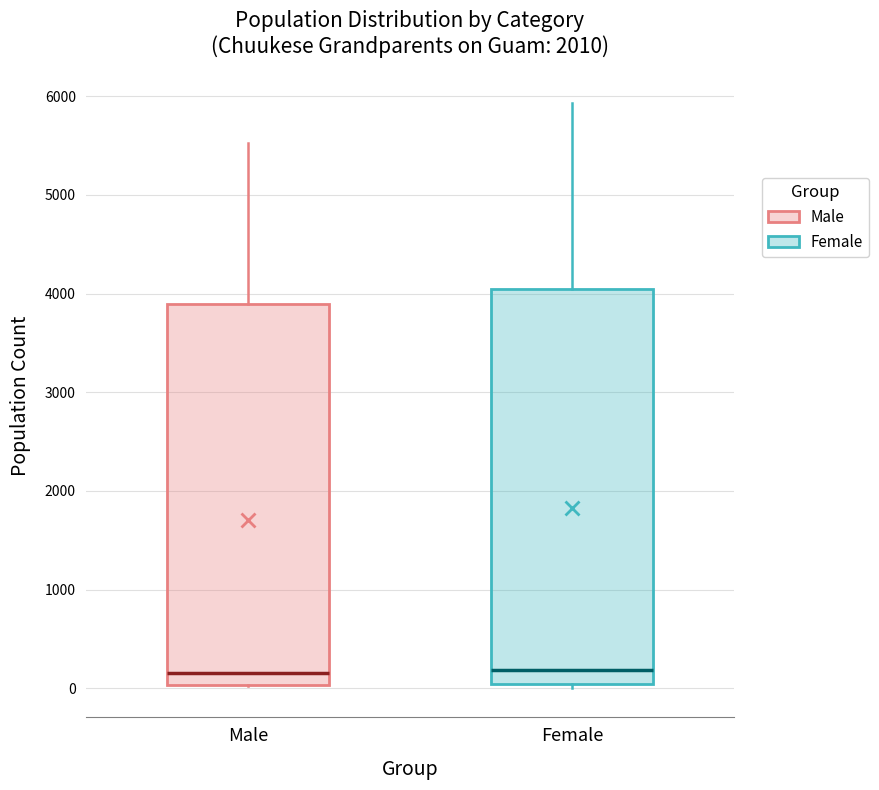

Where is the lower edge of the box for Male on the y-axis? The values are not printed on the chart, so give them approximately, as read against the axis.

0